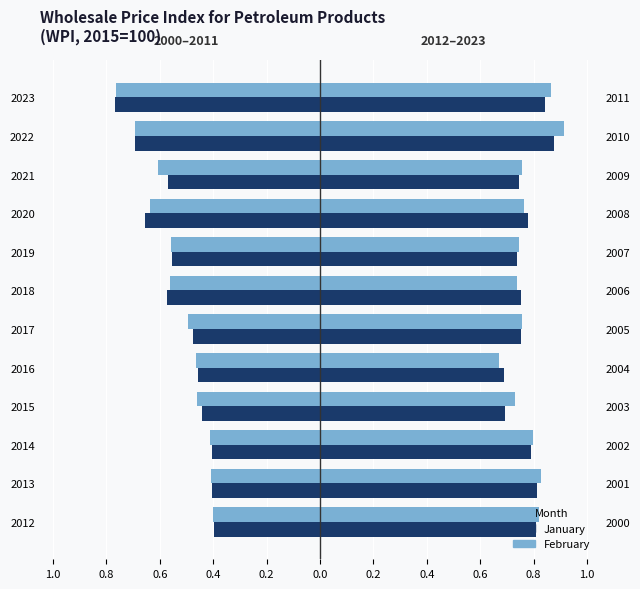

Which series has the largest total across all categories?

Feb (2012-2023)